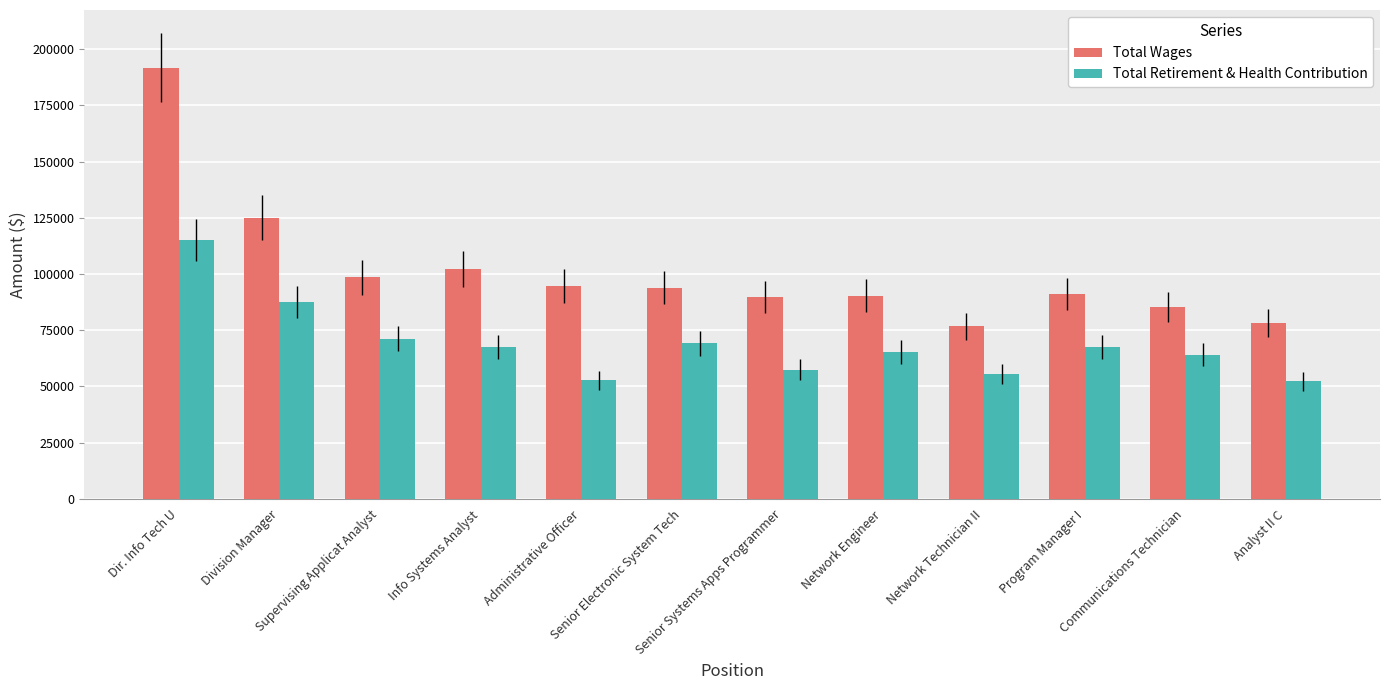

List the series in order of their overall mean, lowest first.

Total Retirement & Health Contribution, Total Wages